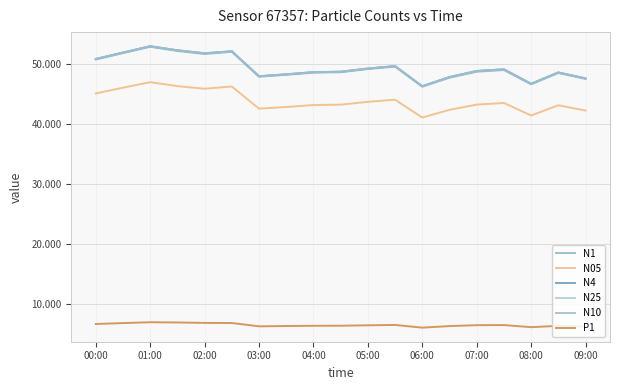

At which category is the sum across all series the highest?

01:00